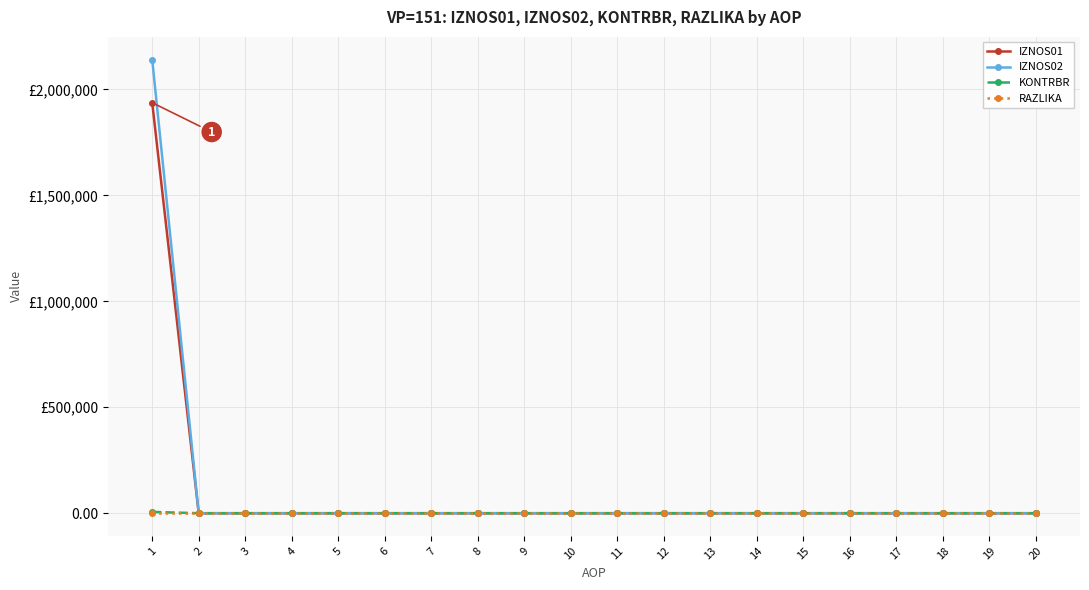

What is the sum of all IZNOS01 values?

1937311.9